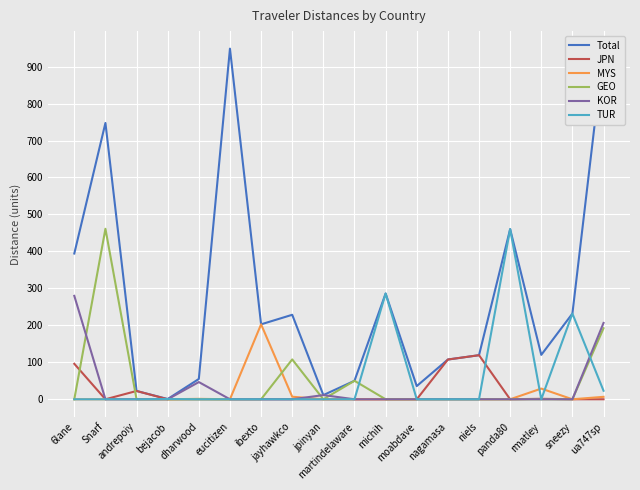

Which series has the largest range (max minus min)?

Total